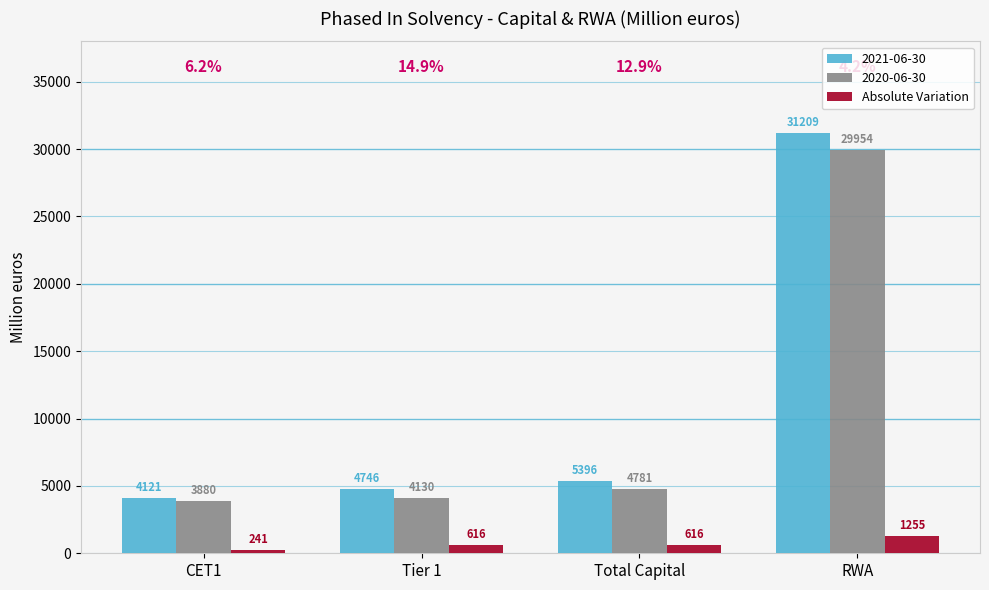

List the labels in order of 2020-06-30 value, smallest first.

CET1, Tier 1, Total Capital, RWA